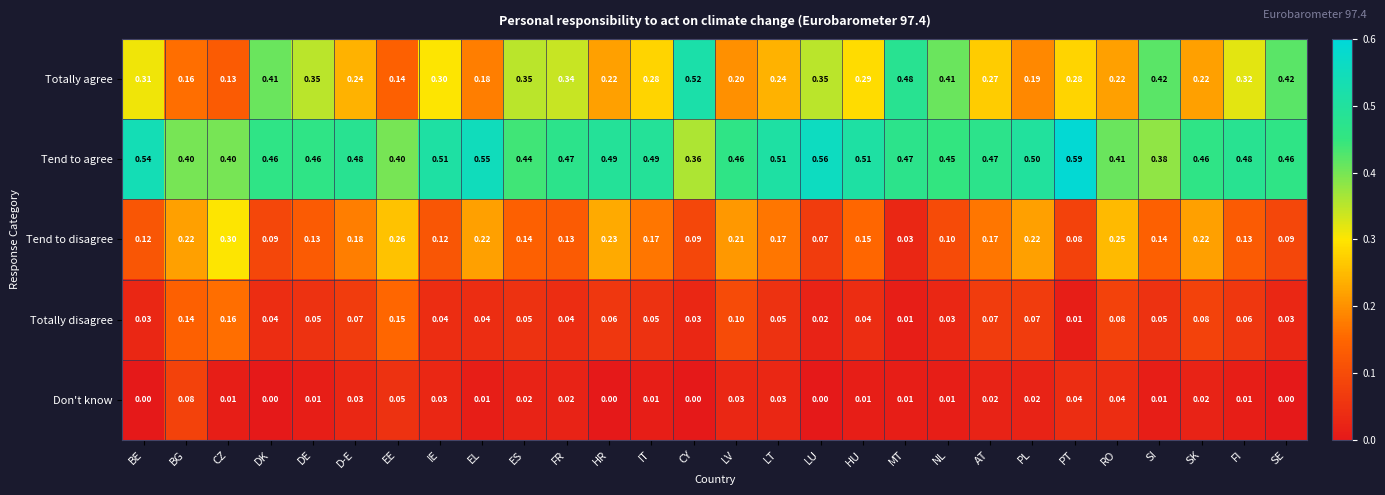

Which label corresponds to the largest value in the chart?

PT